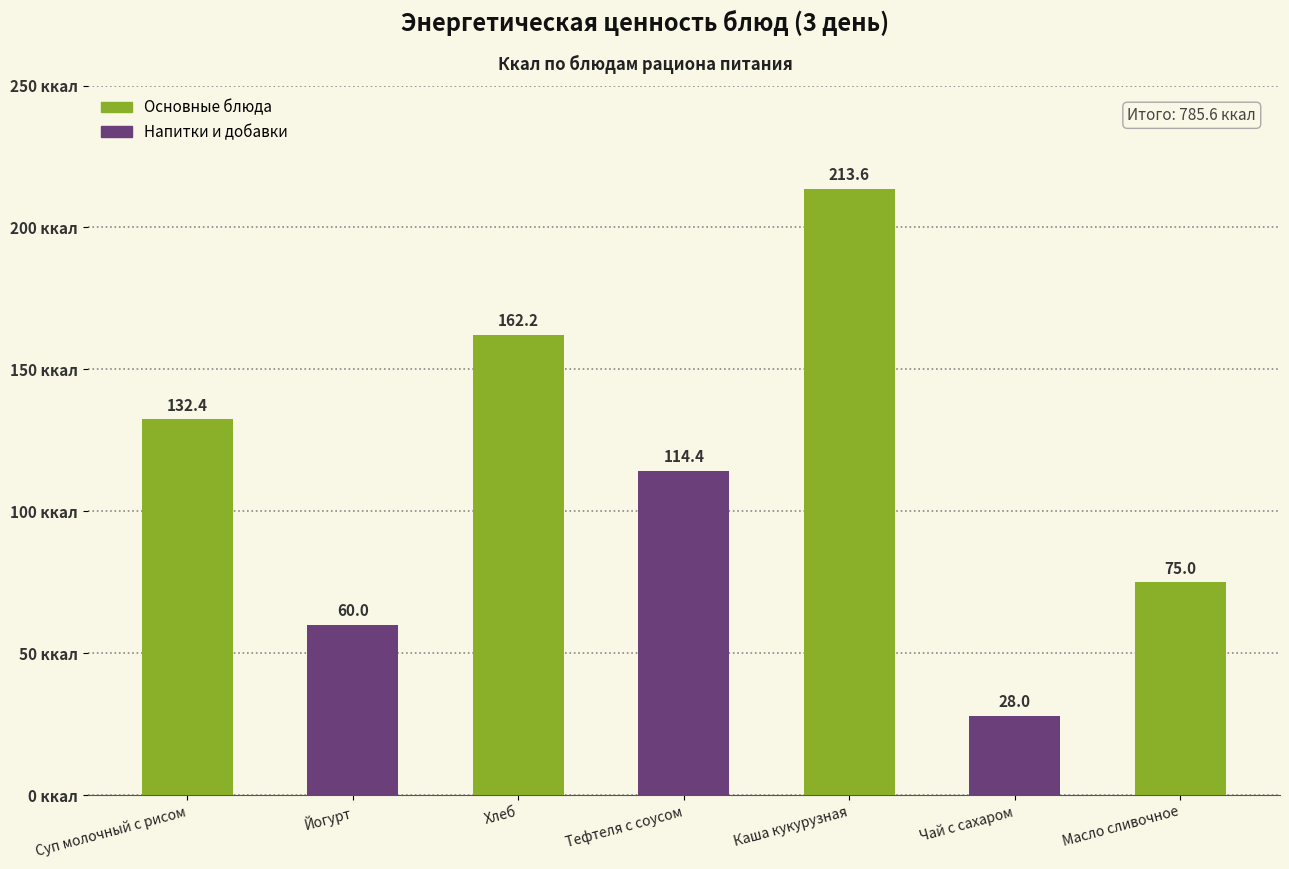

Which category has the lowest value across all series?

Чай с сахаром